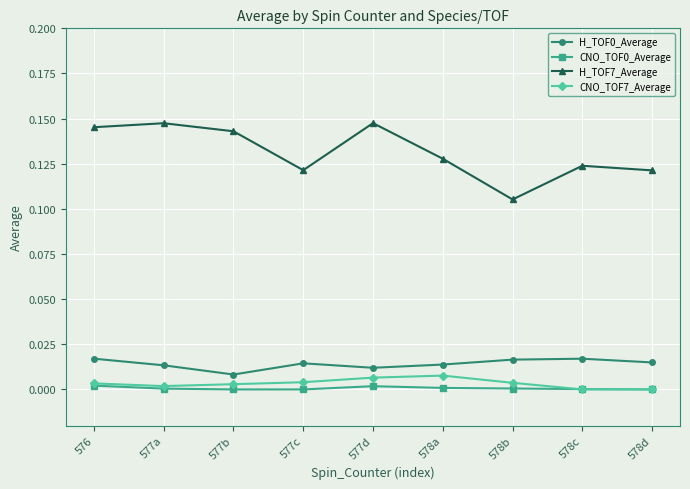

Is the value of H_TOF0_Average at 578c greater than the value of CNO_TOF7_Average at 578b?

Yes